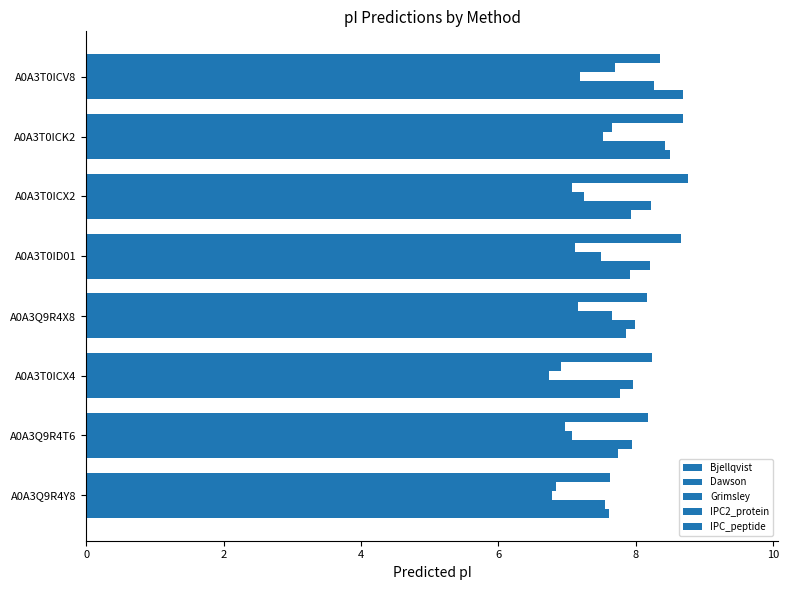

What is the difference between the maximum and second lowest values in the Dawson series?

0.5